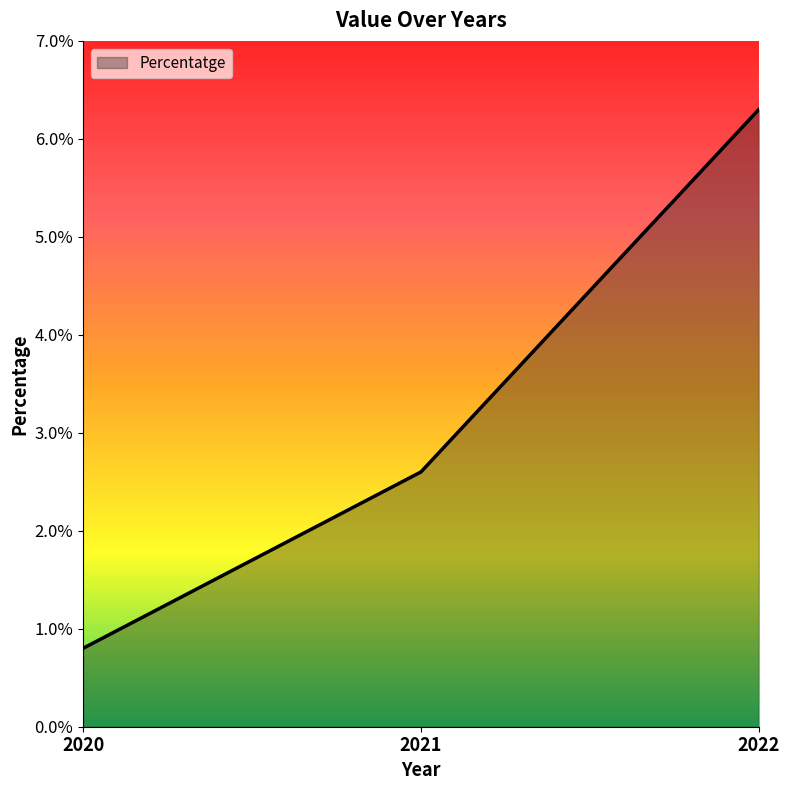

List the labels in order of value, smallest first.

2020, 2021, 2022